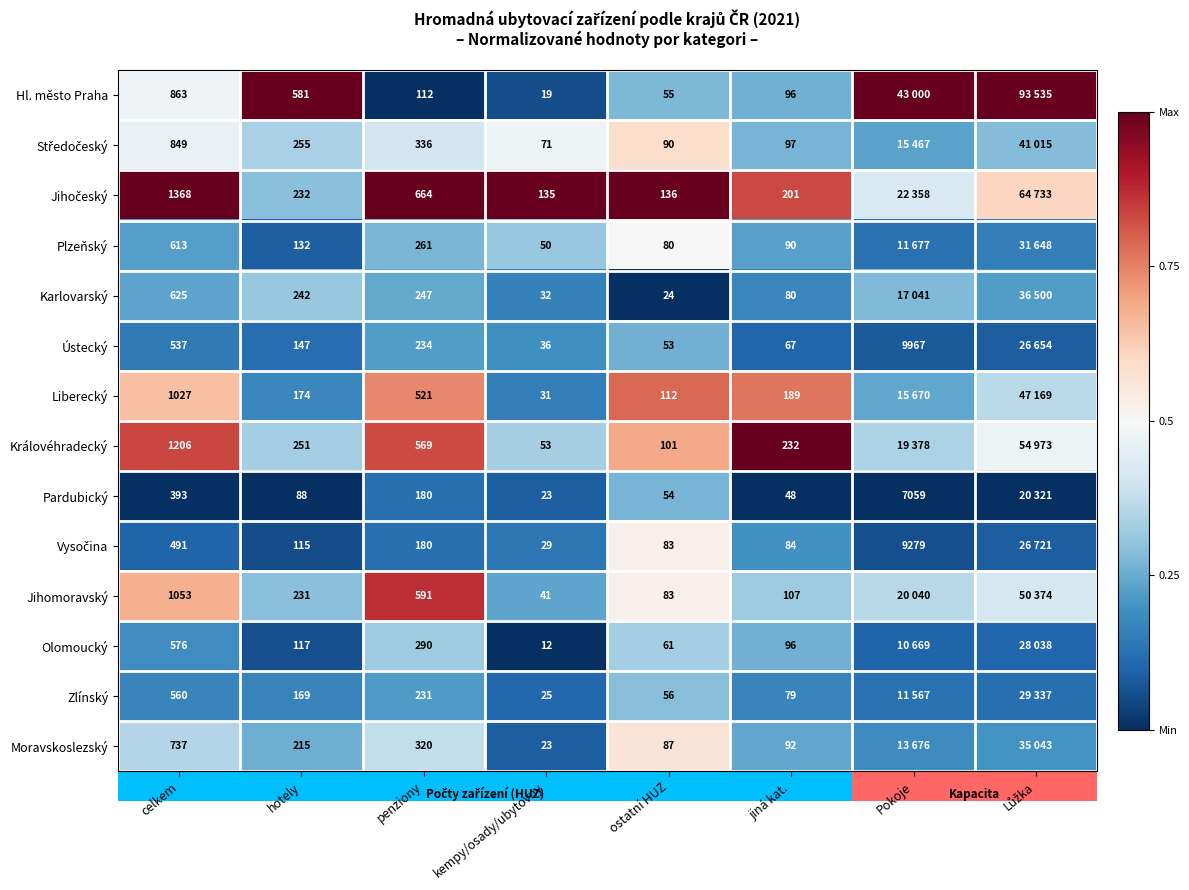

Is the value of Plzeňský at celkem greater than the value of Olomoucký at ostatní HUZ?

Yes